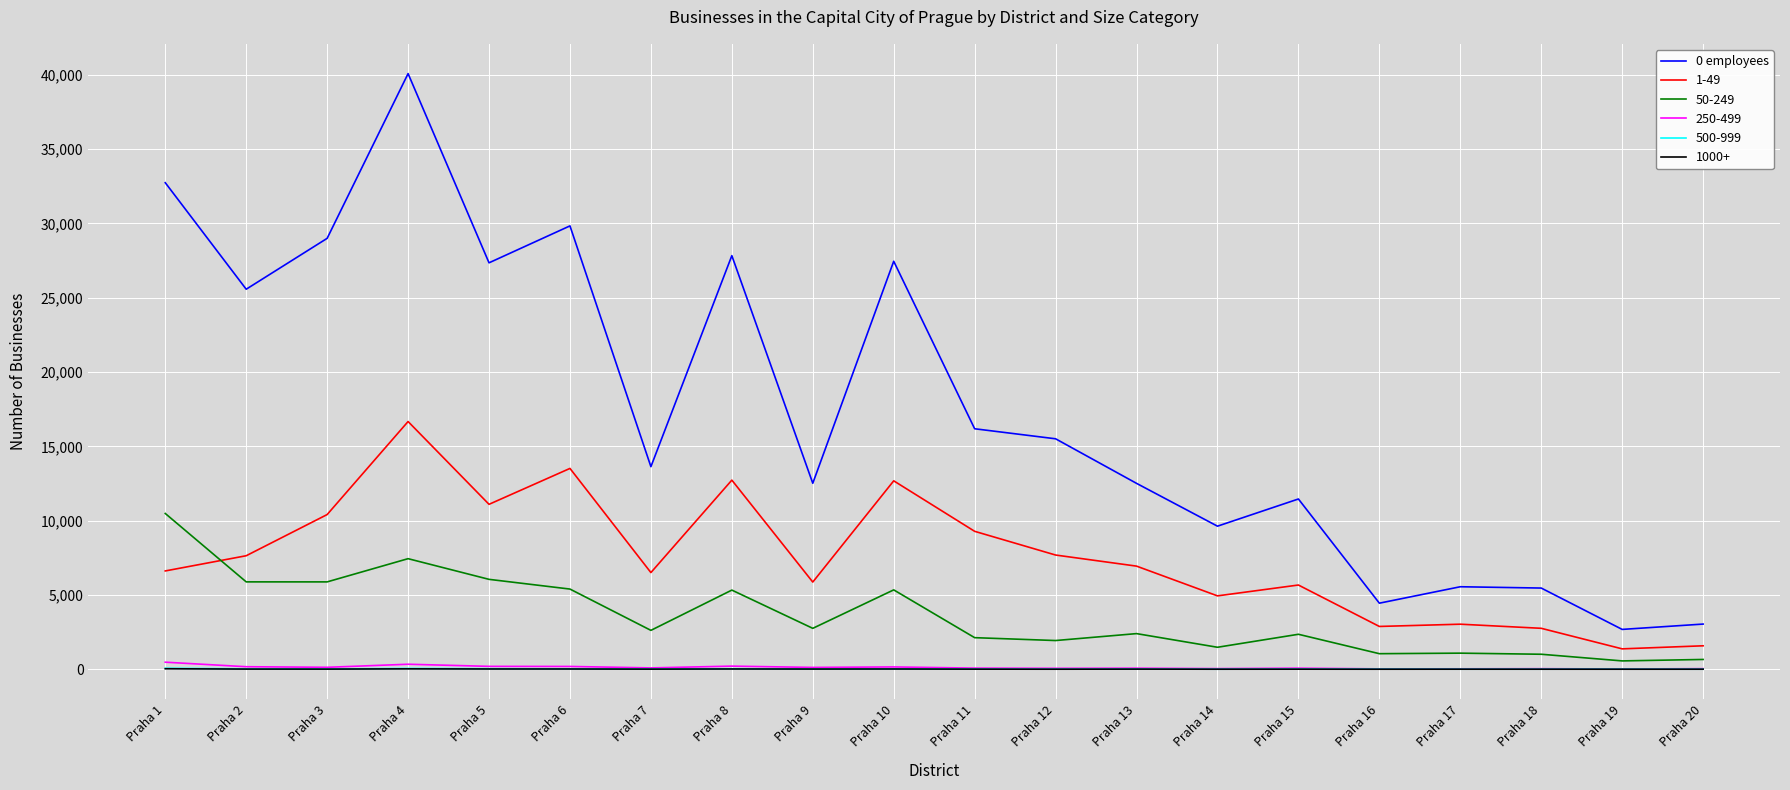

What is the greatest value displayed?

40083